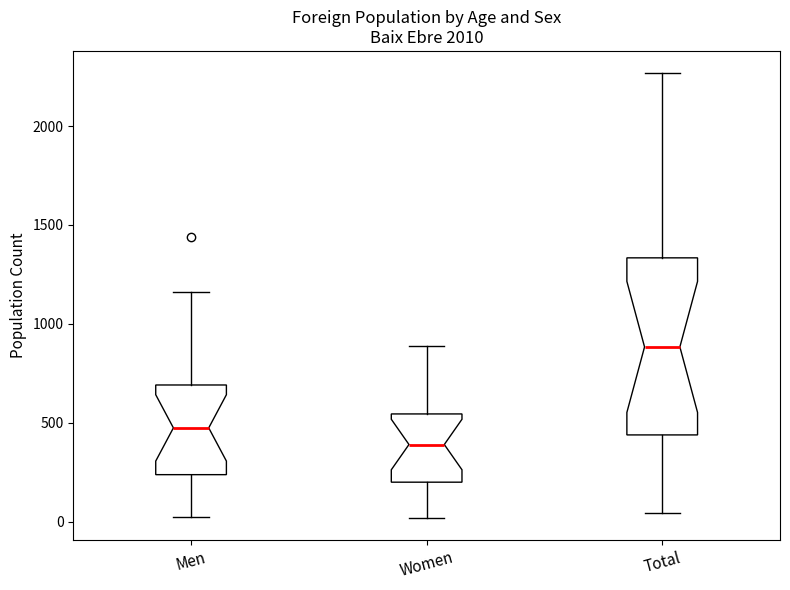

Which box's median line is the highest?

Total